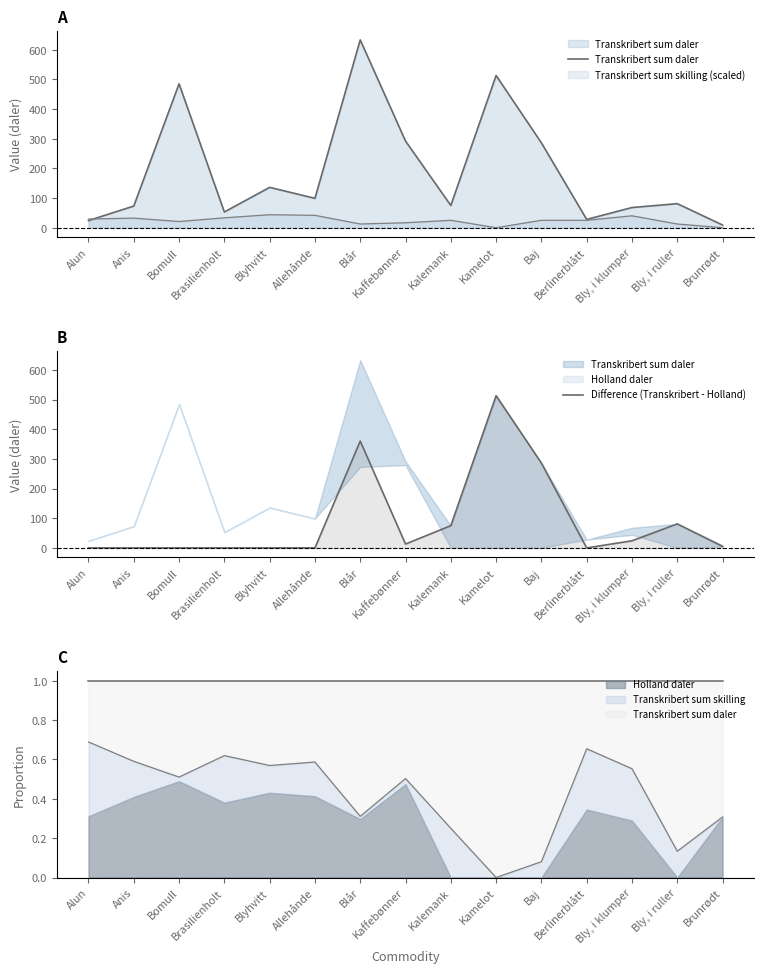

The Difference (Transkribert - Holland) series shows 75 at Kalemank. True or false?

True